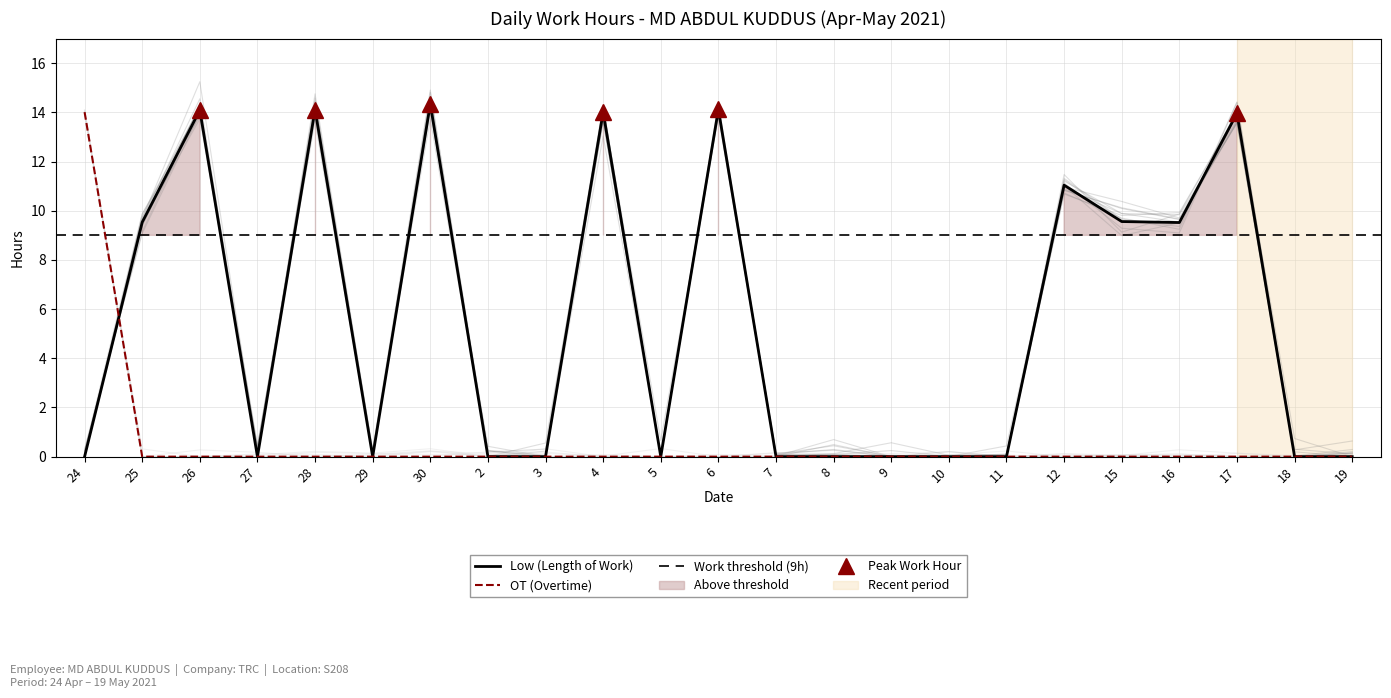

True or false: OT (Overtime) has more than 2 interior local peaks.

False